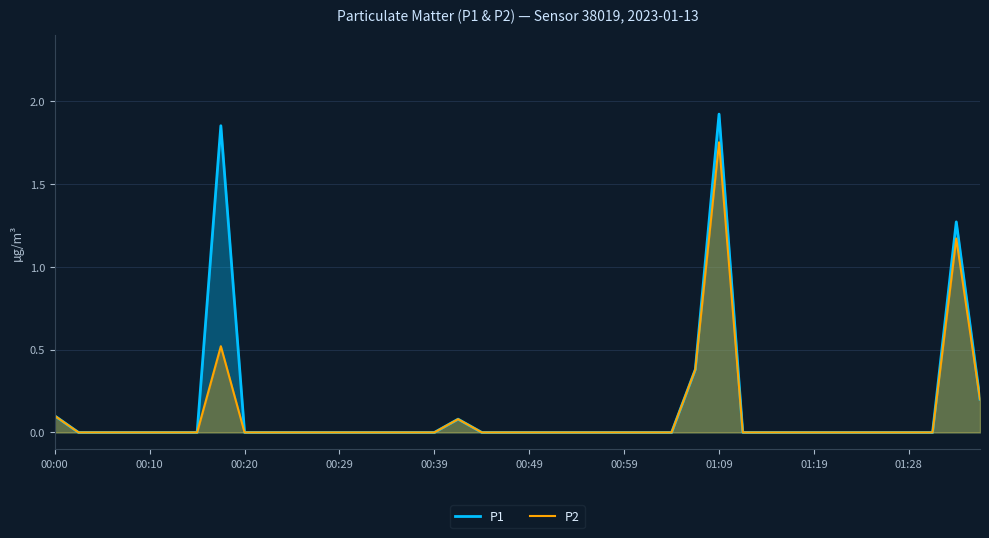

At which category does the chart reach its peak across all series?

01:09